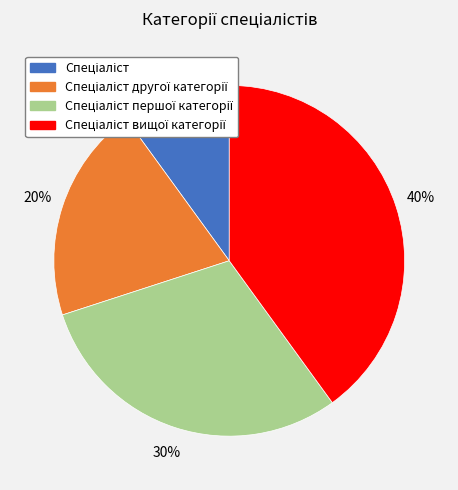

To the nearest percent, what is the average slice percentage?

25%